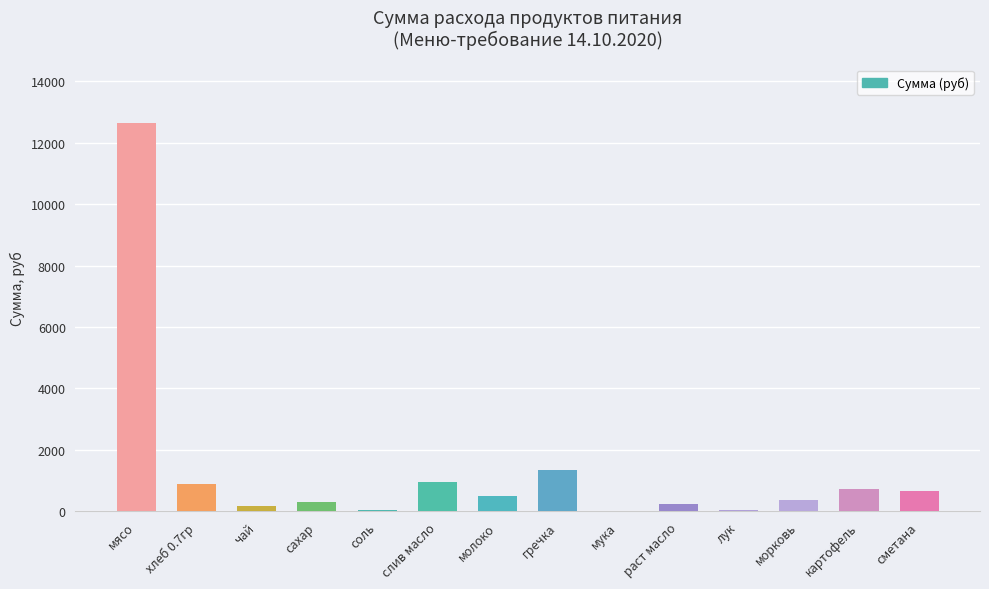

How many distinct data groups are displayed?

1